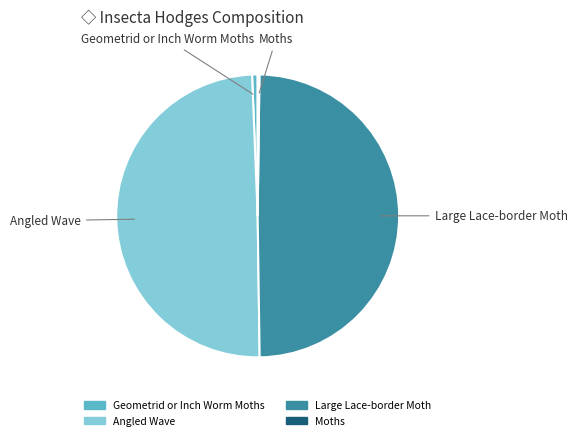

Does Large Lace-border Moth represent more than half of the total?

No